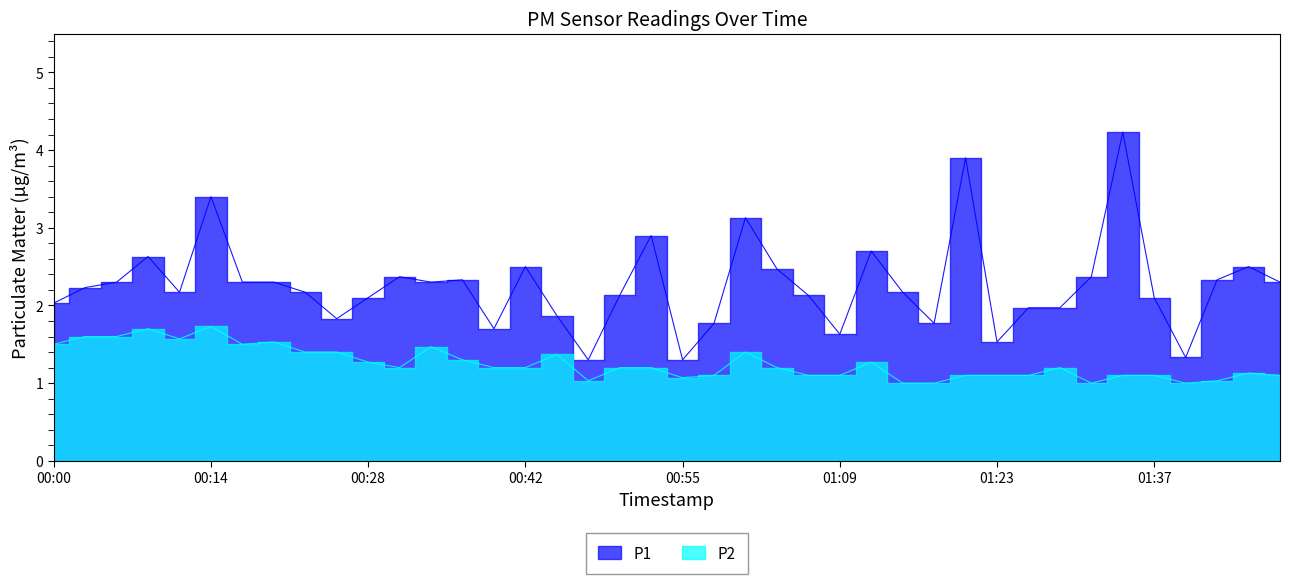

True or false: P1 has a value of 2.9 at 00:22.

False